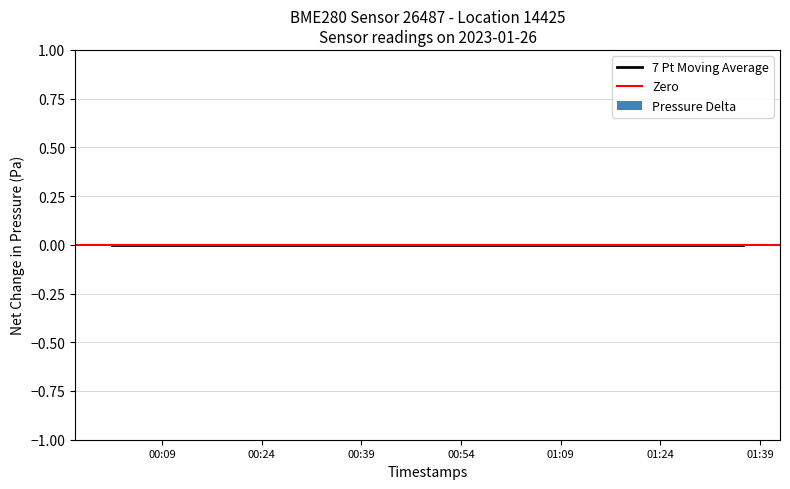

Between 39 and 38, which is larger?

39